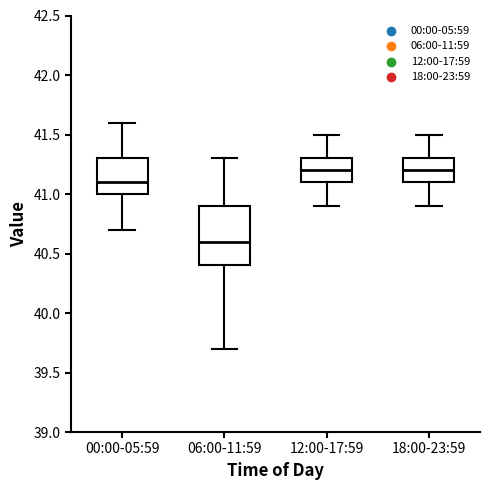

Reading left to right, read every box against the y-axis: the position of its median line, the range the box covers, and the ends of its whiskers. The values are not printed on the chart, so give them approximately, as read against the axis.

00:00-05:59: median 41.1, box 41.0 to 41.3, whiskers 40.7 to 41.6
06:00-11:59: median 40.6, box 40.4 to 40.9, whiskers 39.7 to 41.3
12:00-17:59: median 41.2, box 41.1 to 41.3, whiskers 40.9 to 41.5
18:00-23:59: median 41.2, box 41.1 to 41.3, whiskers 40.9 to 41.5